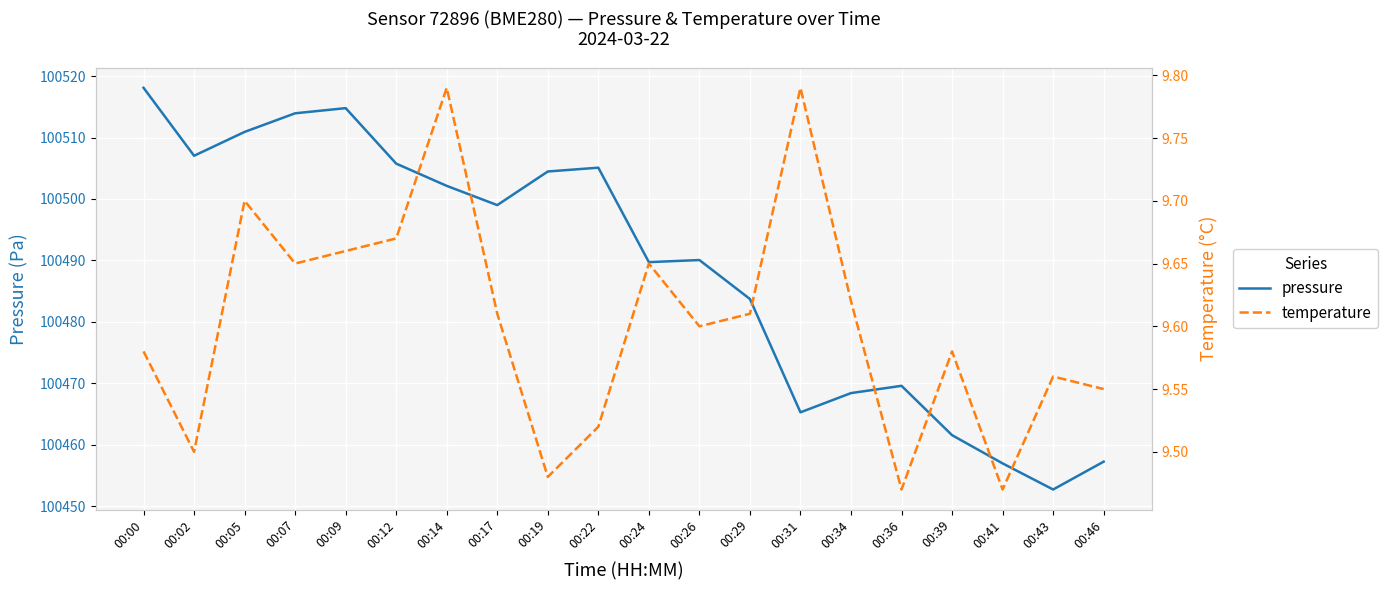

At which category does the chart reach its peak across all series?

00:00